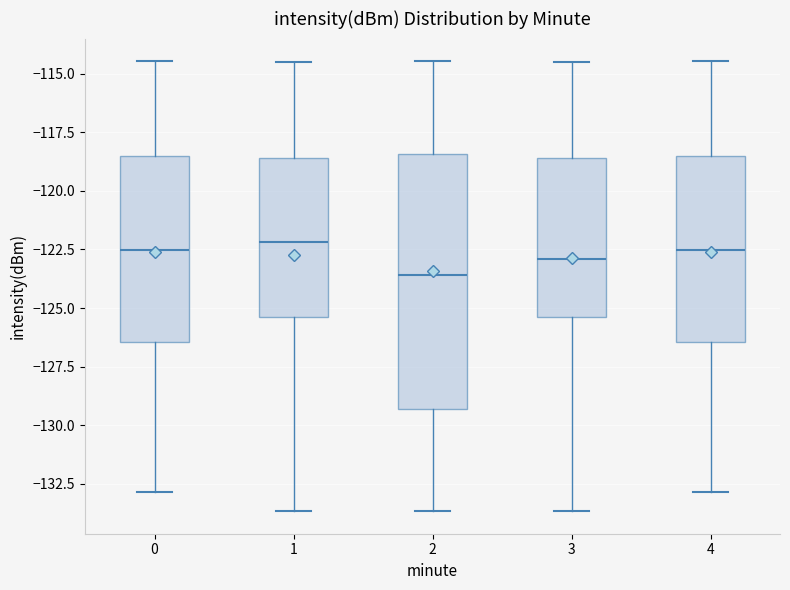

Which box is the tallest, from its lower edge to its upper edge?

2